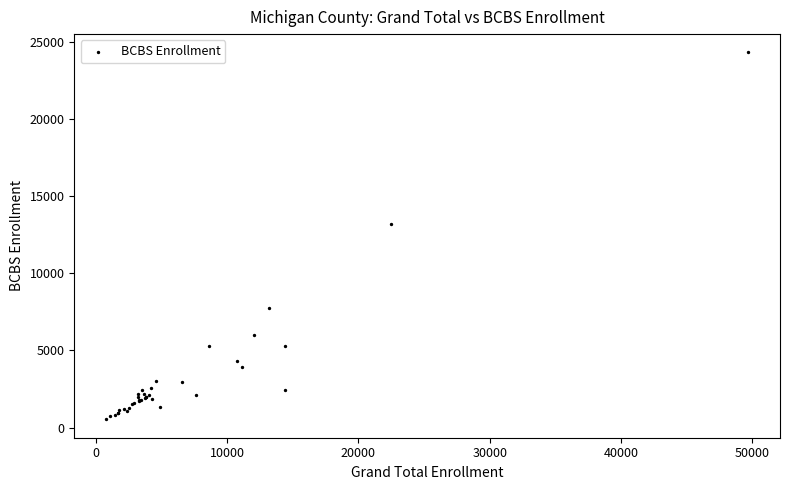

What Y value in the scatter plot is closest to 12416?

13171